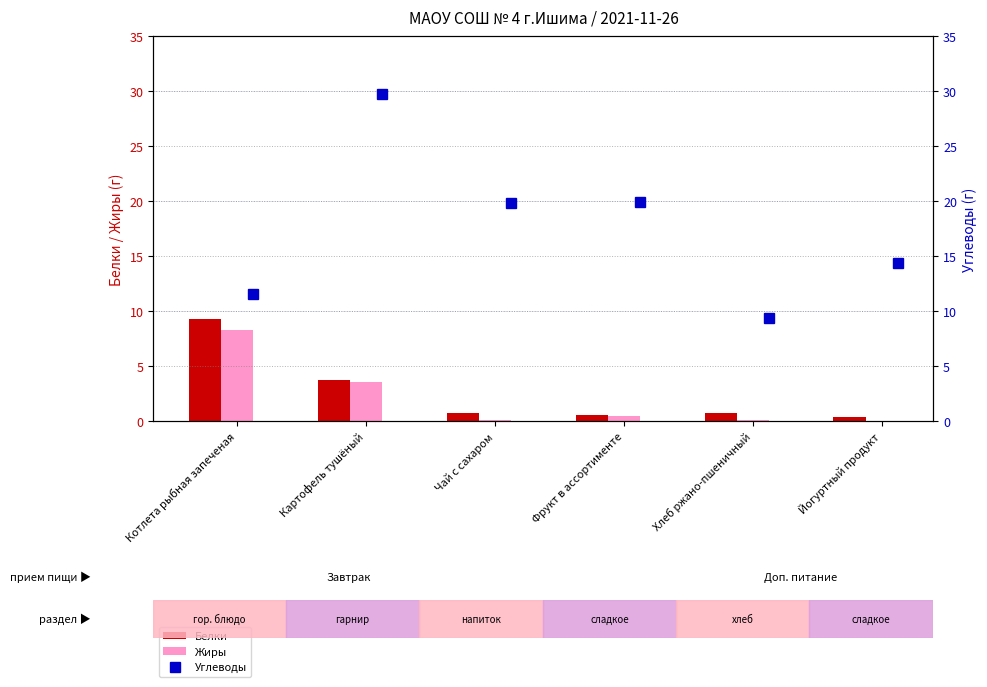

What is the highest value of the Жиры series?

8.3